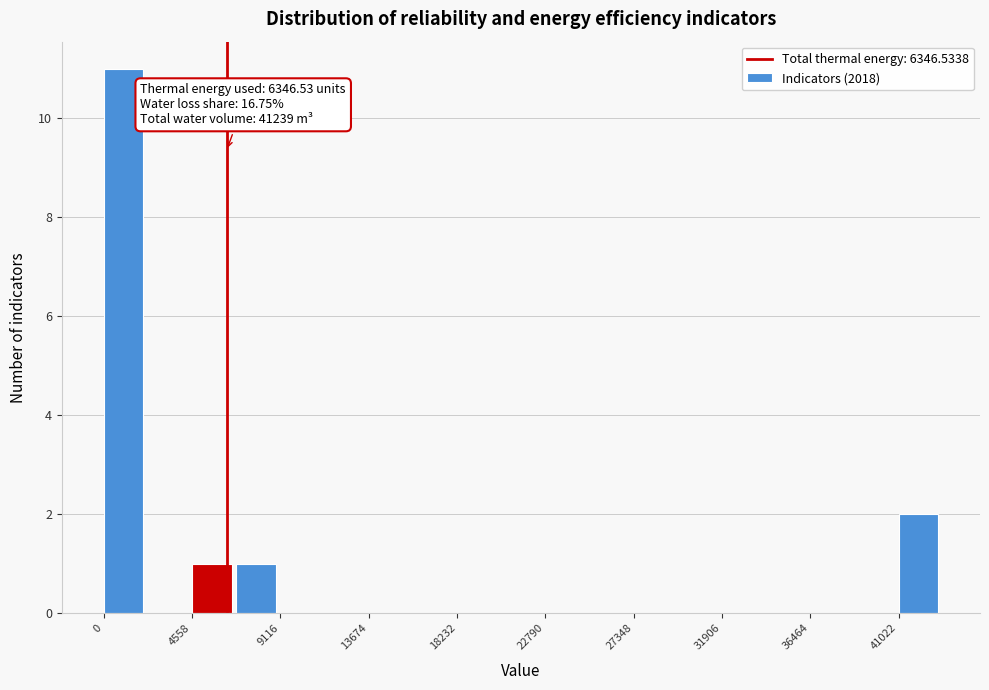

Over which range of the x-axis is the bar tallest?

0 to 2500